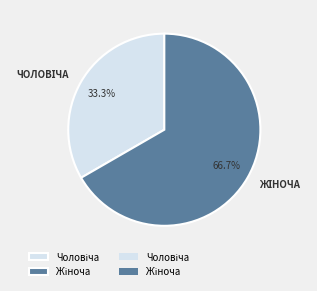

Is there a majority slice in this chart?

Yes